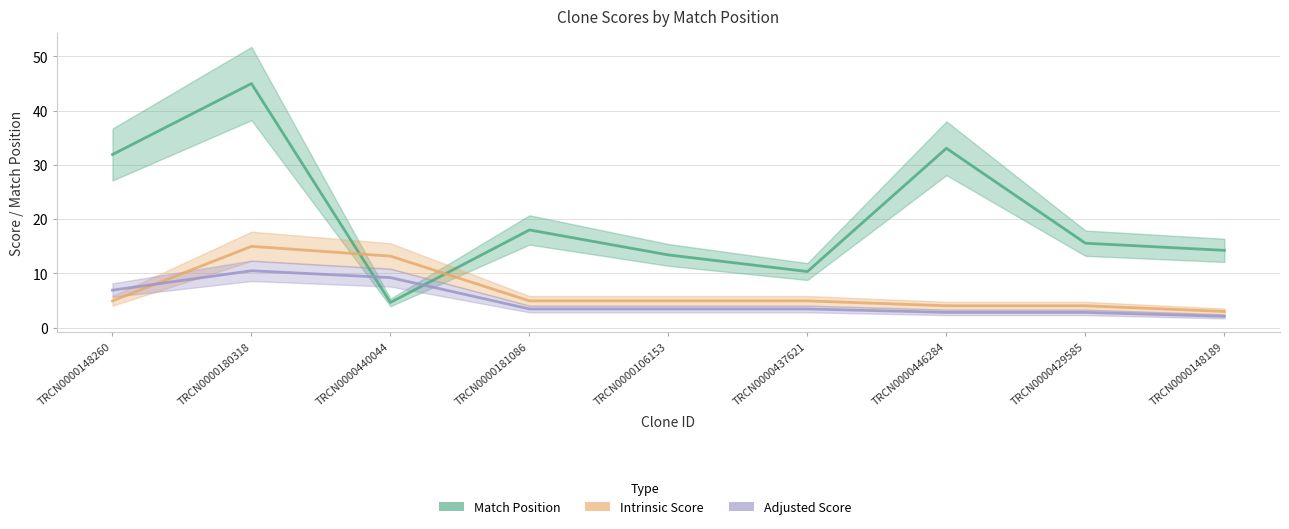

Where is Adjusted Score nearest to the value 6?

TRCN0000148260